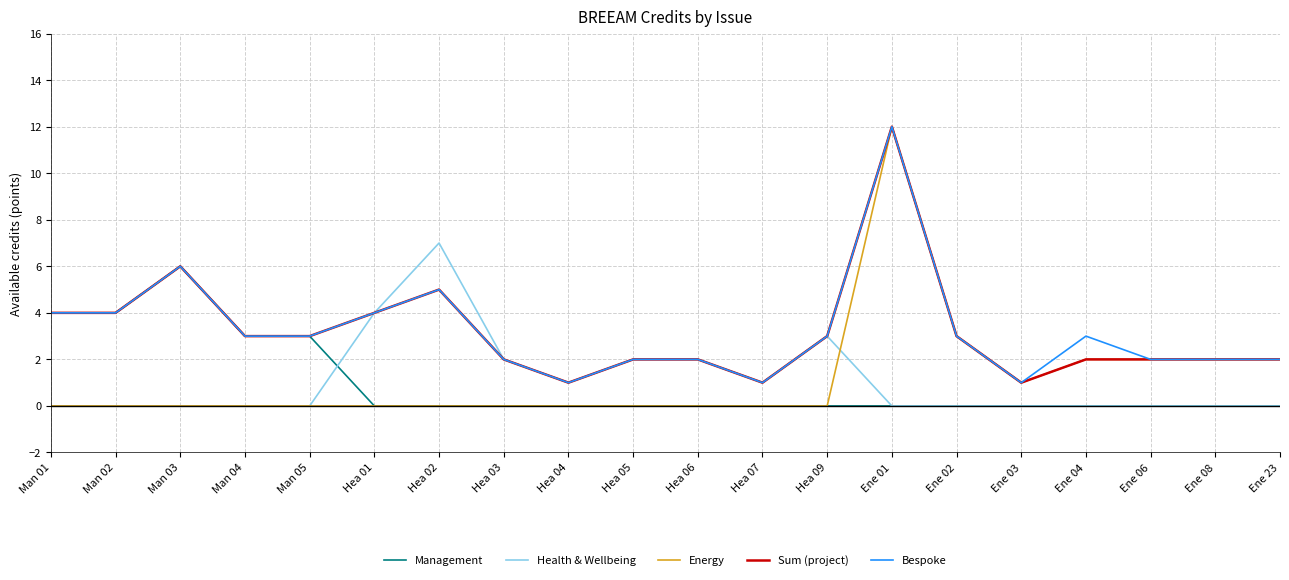

At which category is the sum across all series the highest?

Ene 01